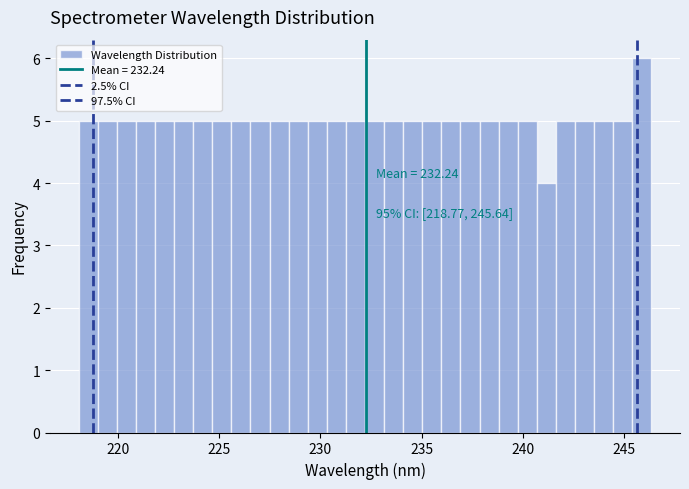

Around what value on the x-axis is the tallest bar? Give the approximate position of its centre, as read against the axis.

246.0